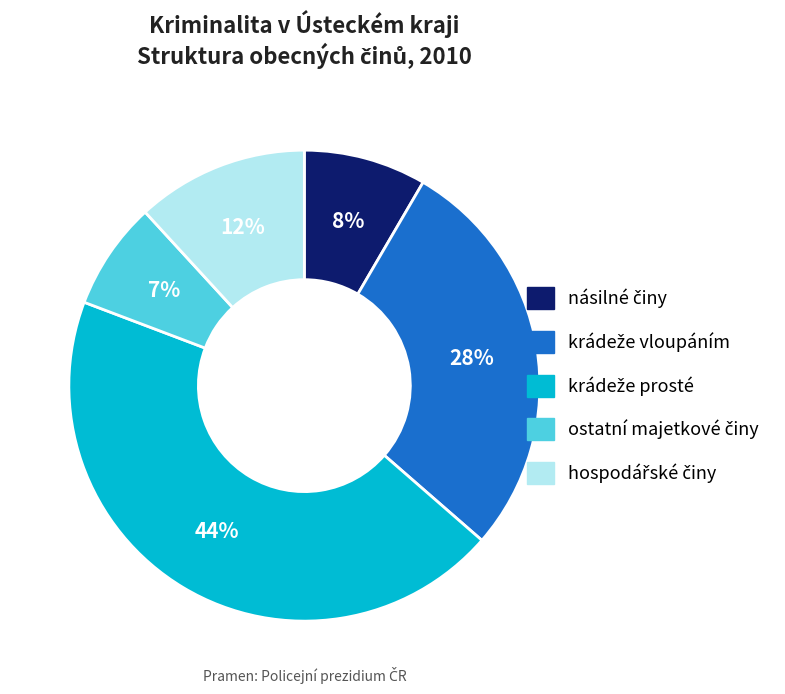

Is there a majority slice in this chart?

No